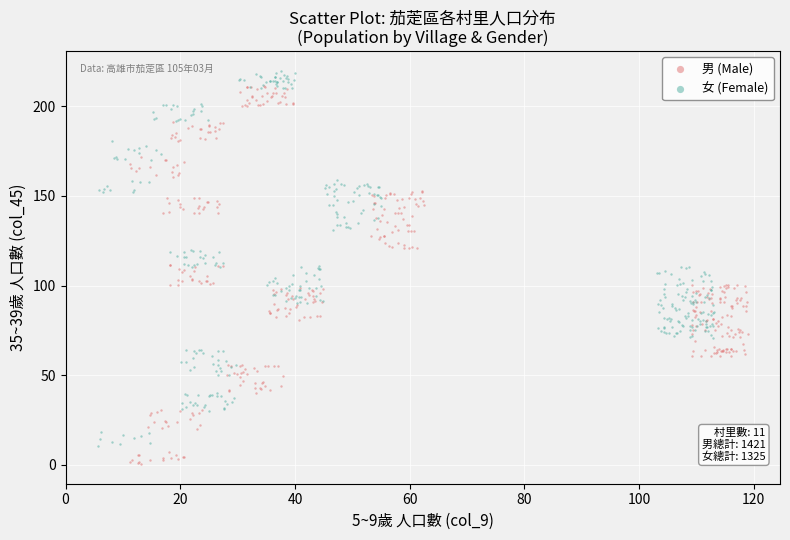

Which series reaches the minimum Y coordinate?

男 (Male)